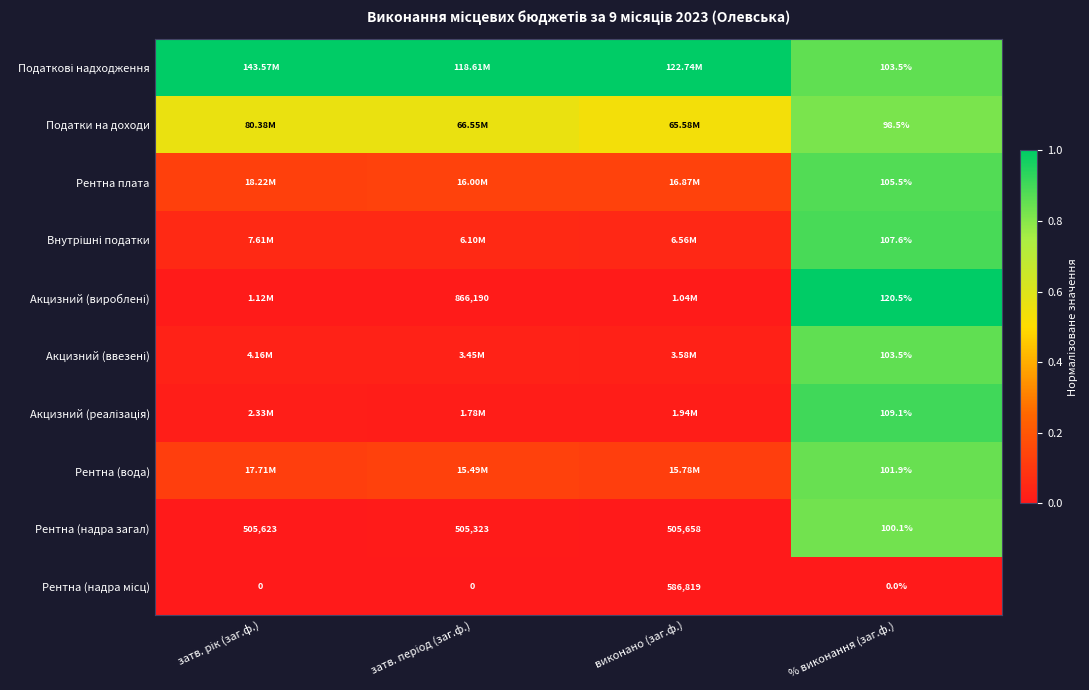

What is the maximum value shown in the chart?

1.0